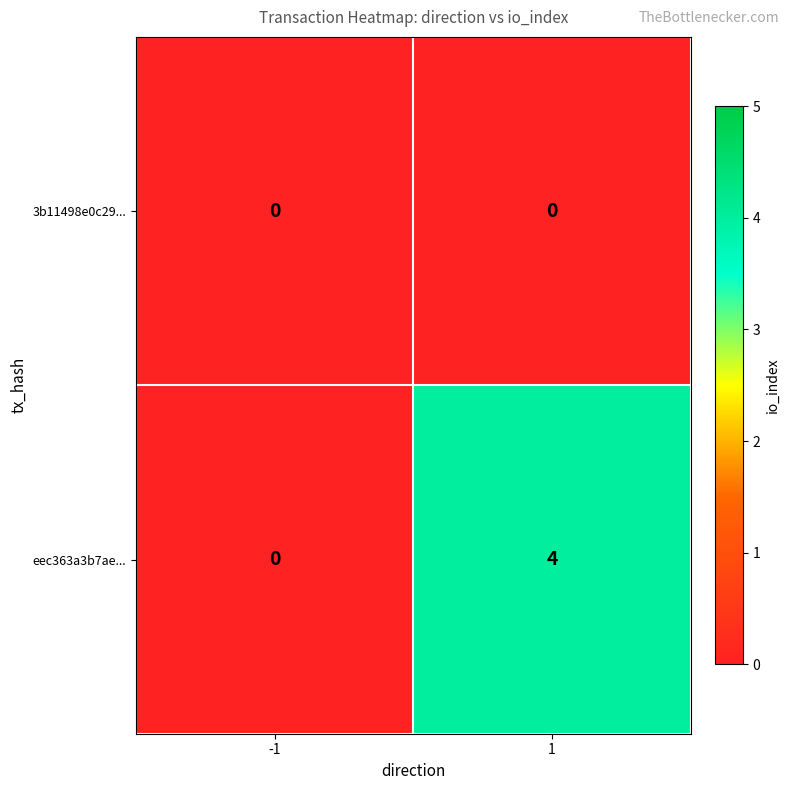

Which series has the largest range (max minus min)?

eec363a3b7ae...